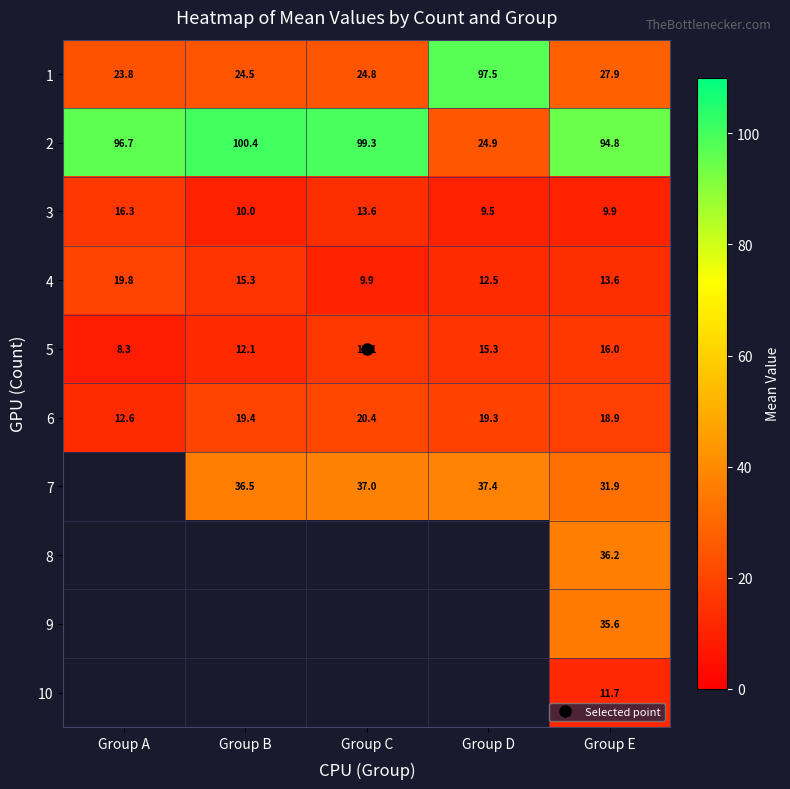

Which has a higher value, Group E or Group C?

Group E